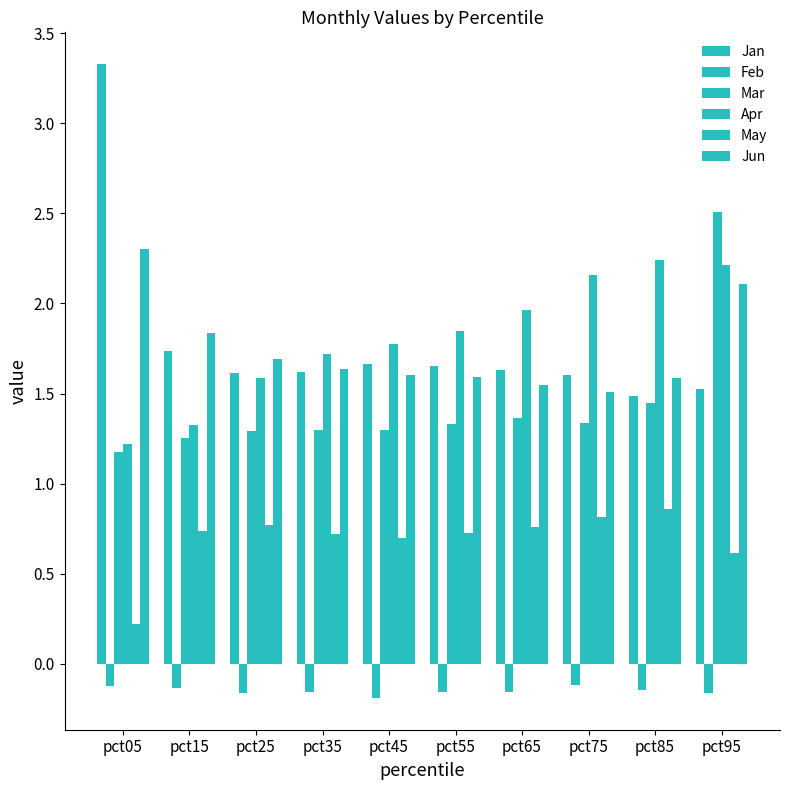

How many groups of bars are there?

10